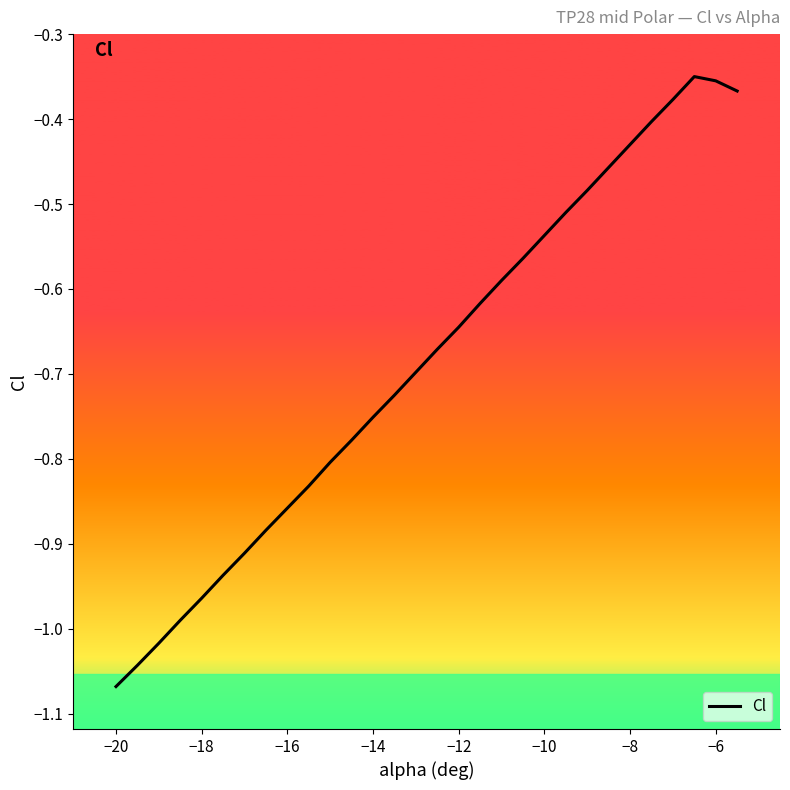

What is the smallest value displayed?

-1.1